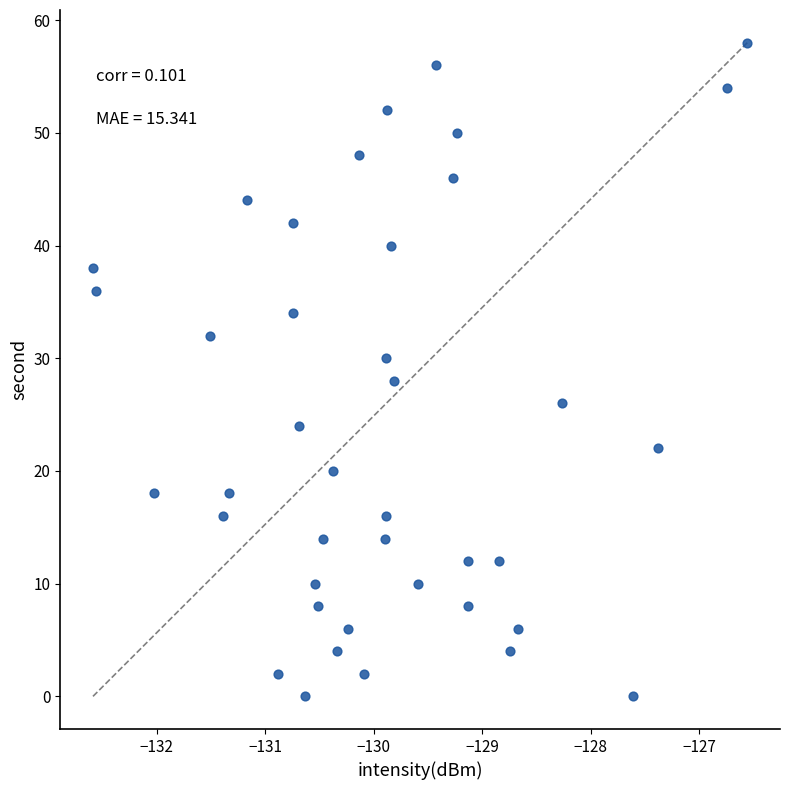

What is the range of Y values (max minus min)?

58